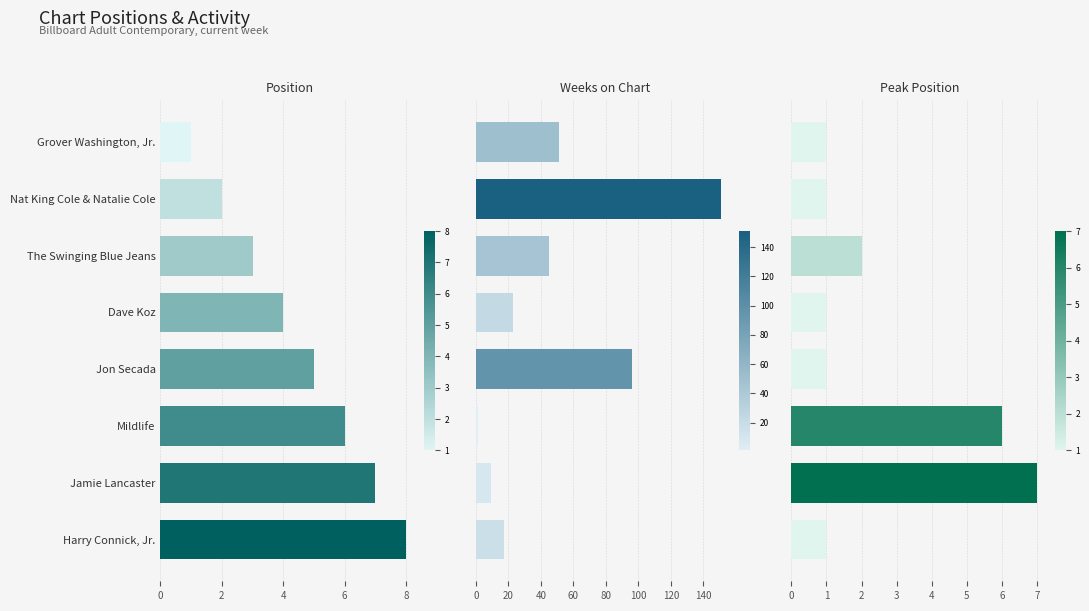

Are the bars horizontal?

Yes